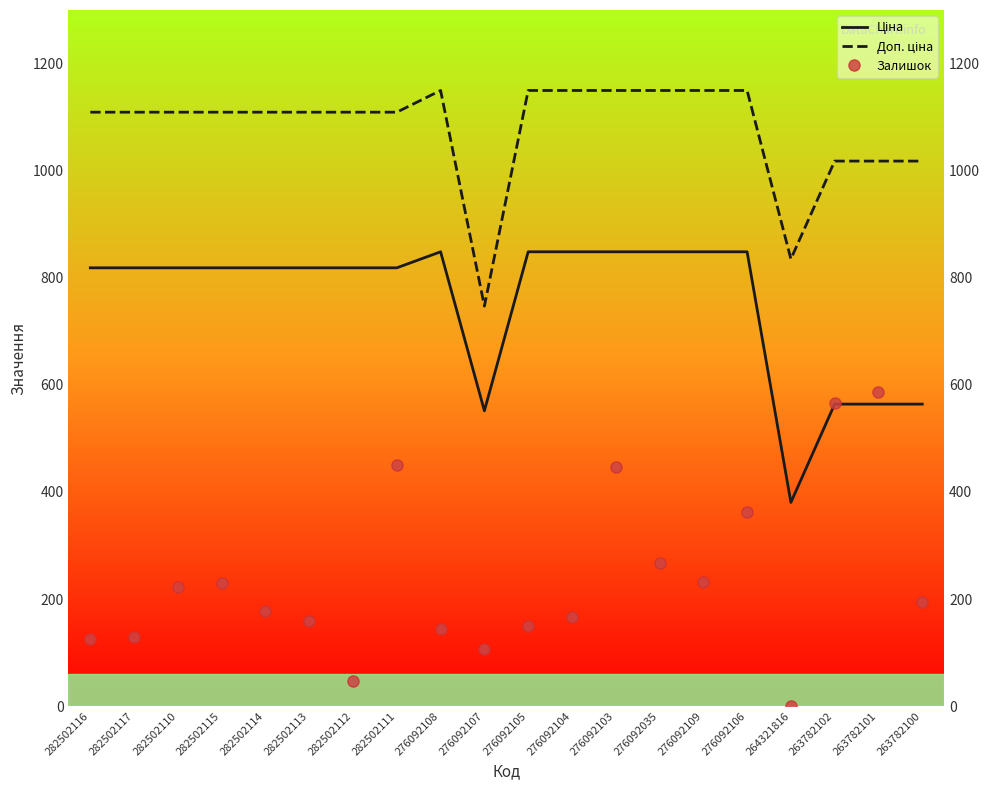

How many distinct data groups are displayed?

3